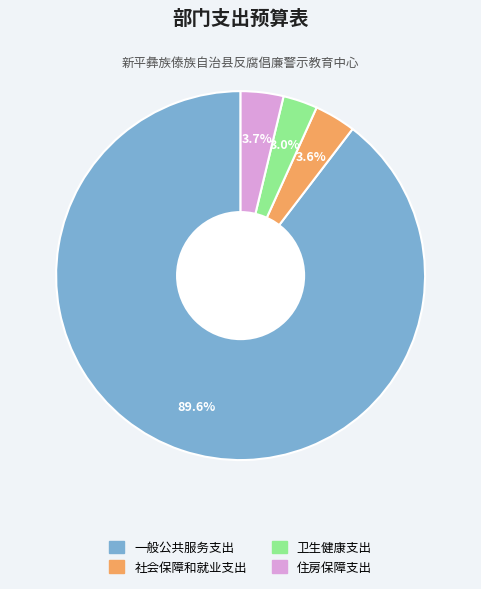

Which slice is the largest?

一般公共服务支出